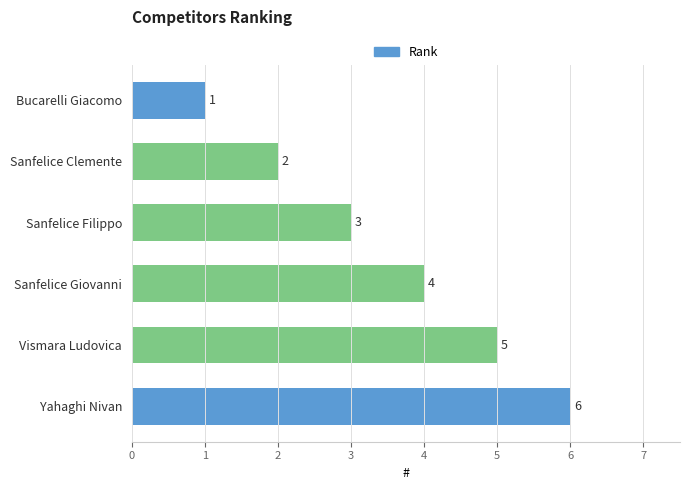

True or false: the data shows 2 at Sanfelice Clemente.

True